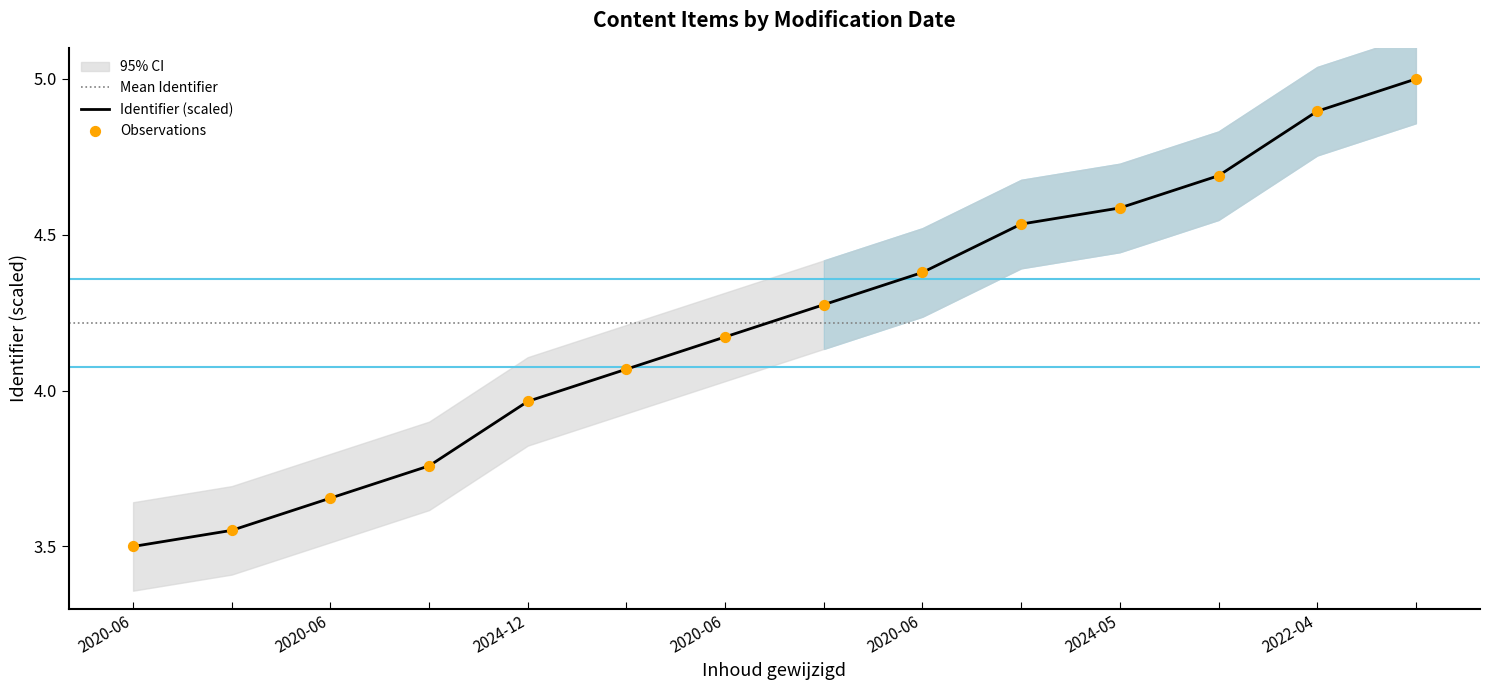

Which has a higher value, 2024-12-08 or 2022-04-21?

2022-04-21